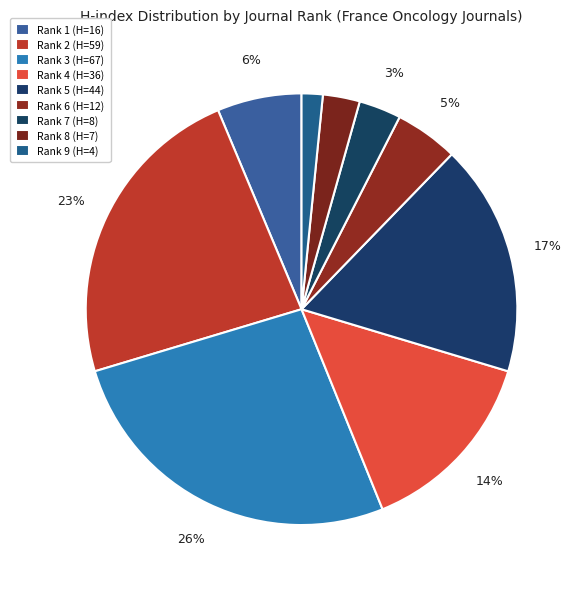

What is the largest slice in the pie chart?

Rank 3 (H=67)